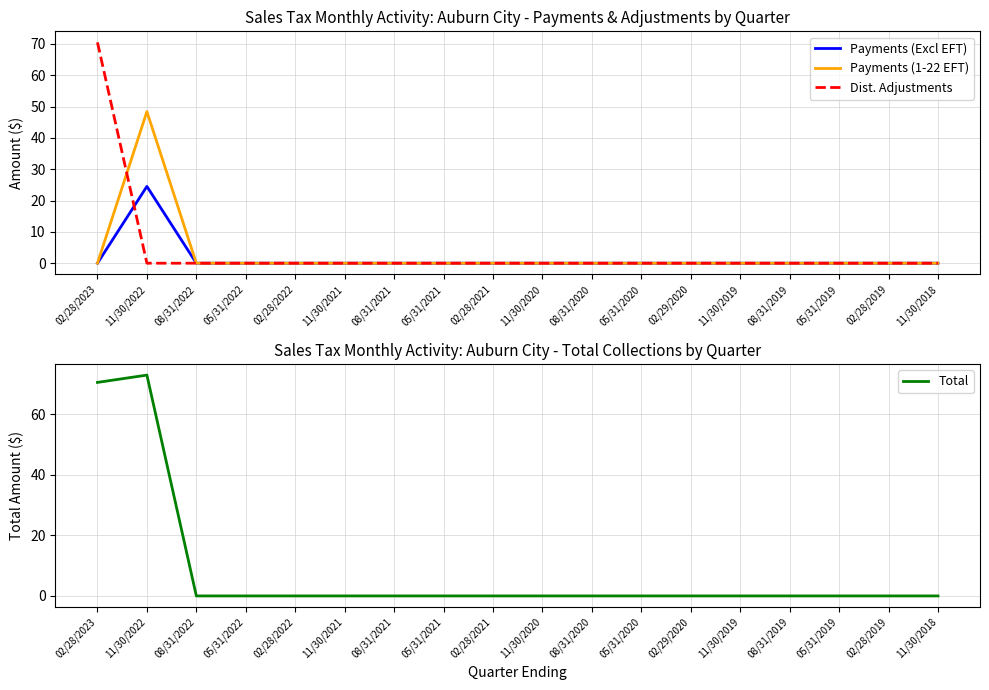

What is the difference between the maximum and minimum values in the Dist. Adjustments series?

70.5